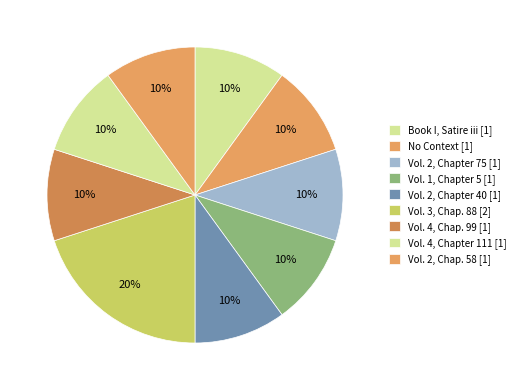

Which category has the smallest portion of the pie?

Book I, Satire iii